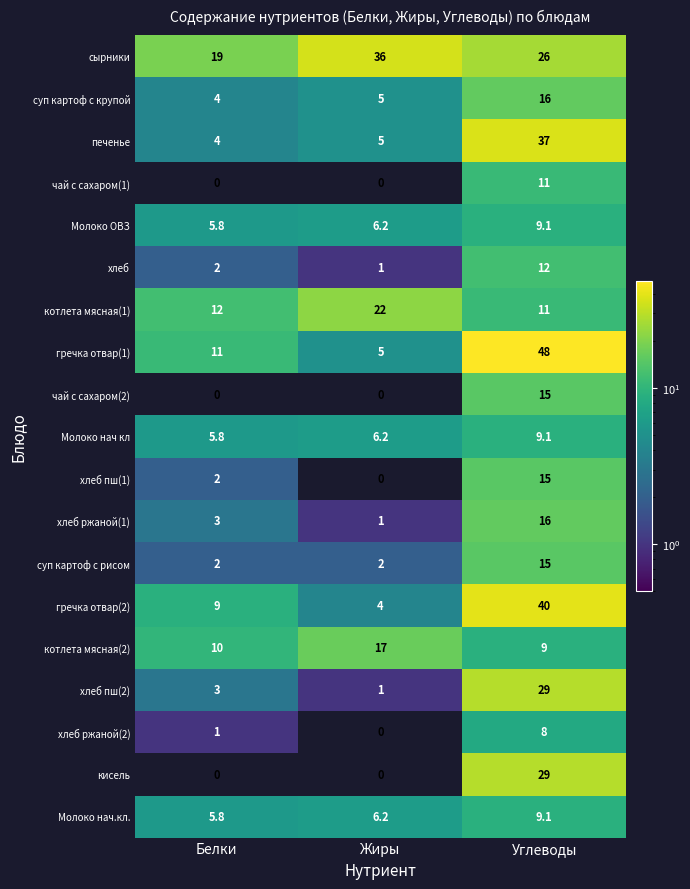

At which label does гречка отвар(1) reach its minimum?

Жиры